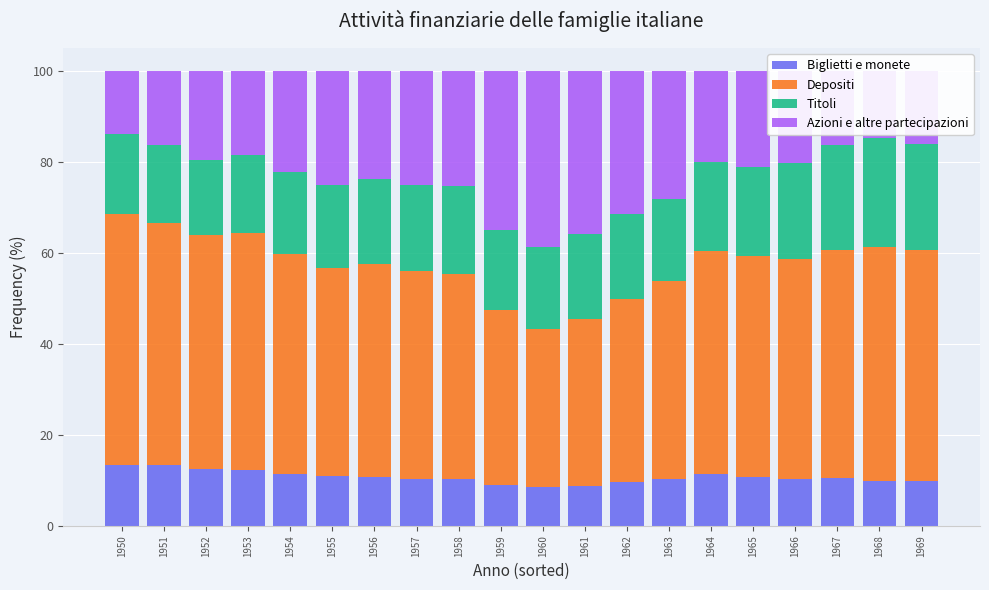

What is the total value across all series at 1966?

100.0